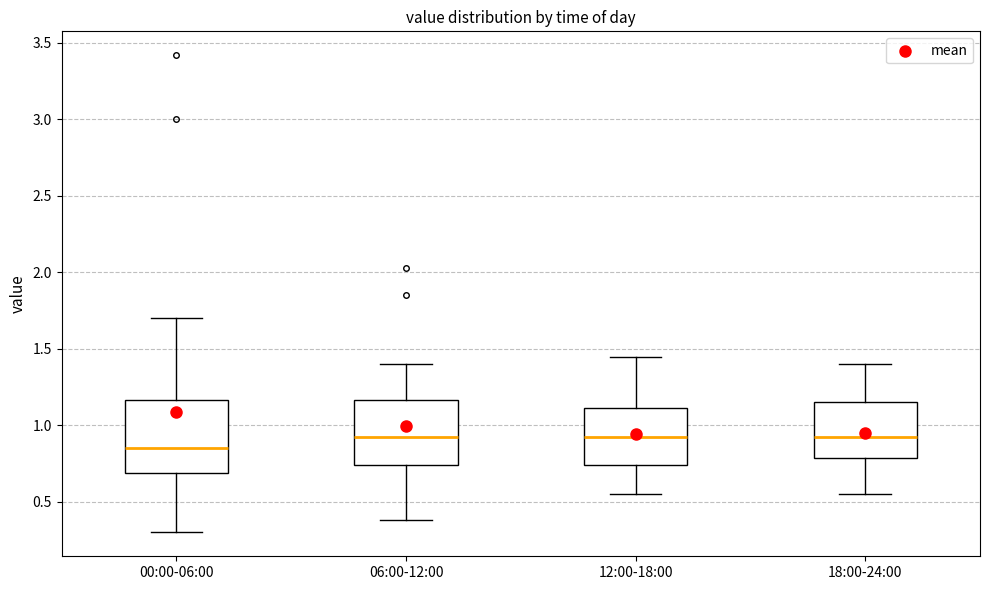

Which box is the tallest, from its lower edge to its upper edge?

00:00-06:00